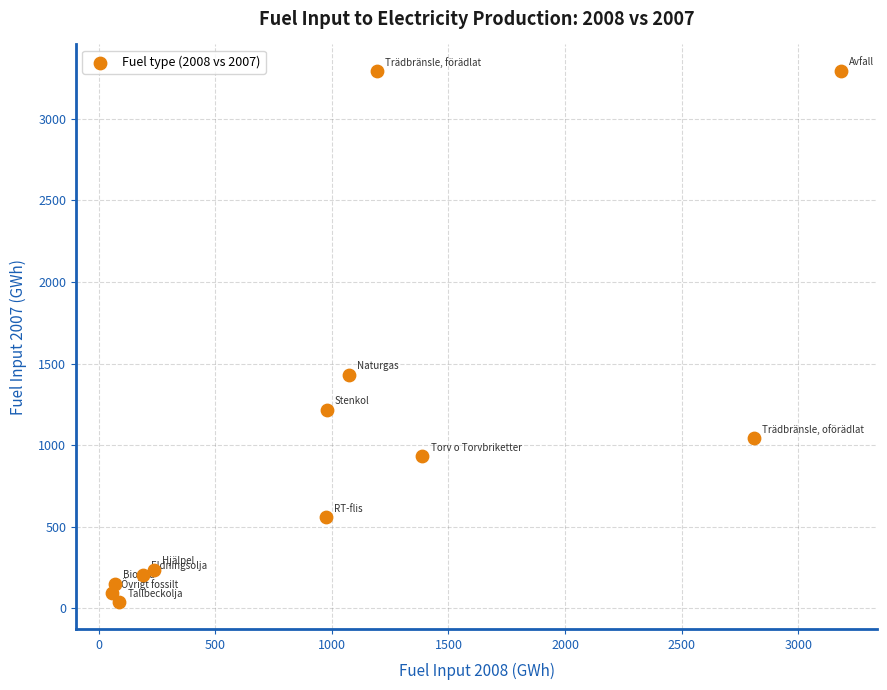

What is the range of Y values (max minus min)?

3254.9